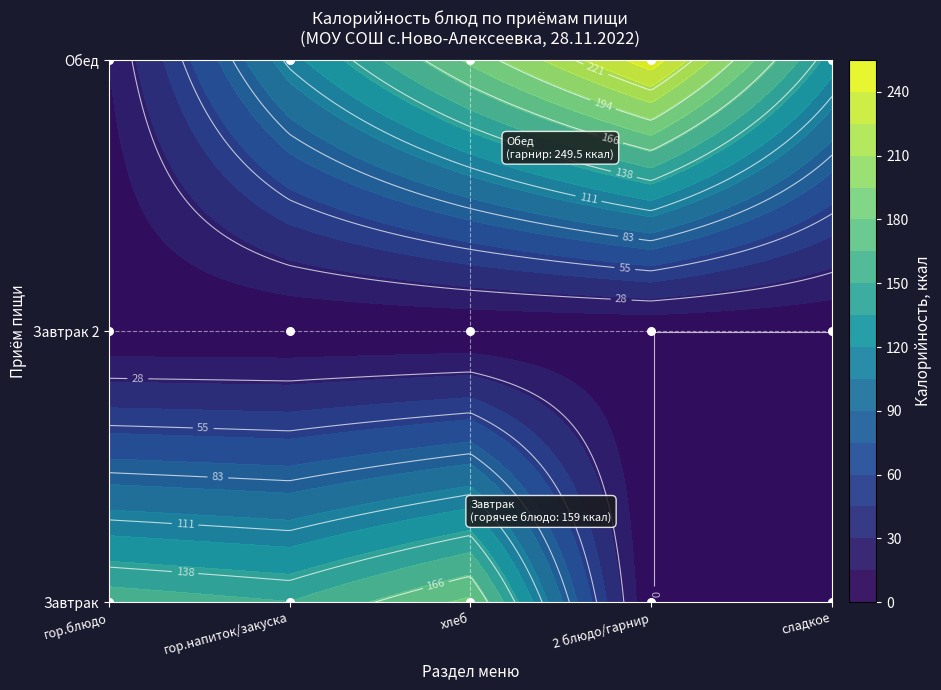

The Завтрак series shows 202.8 at гор.напиток/закуска. True or false?

False